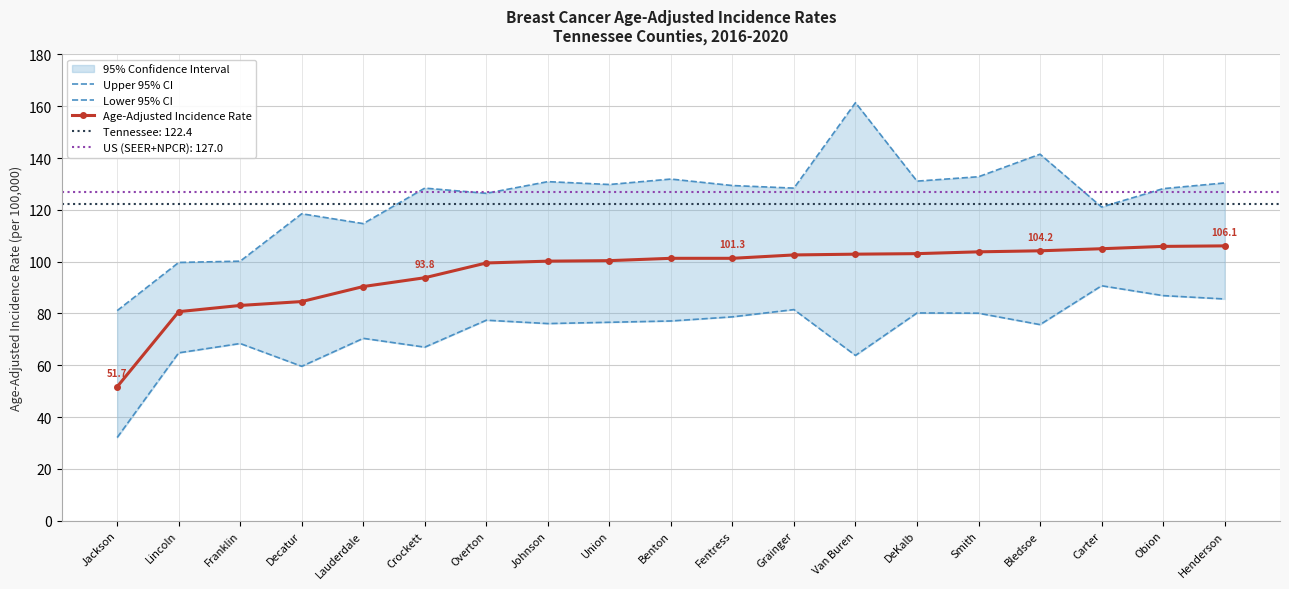

Which has a higher value, DeKalb or Grainger?

DeKalb